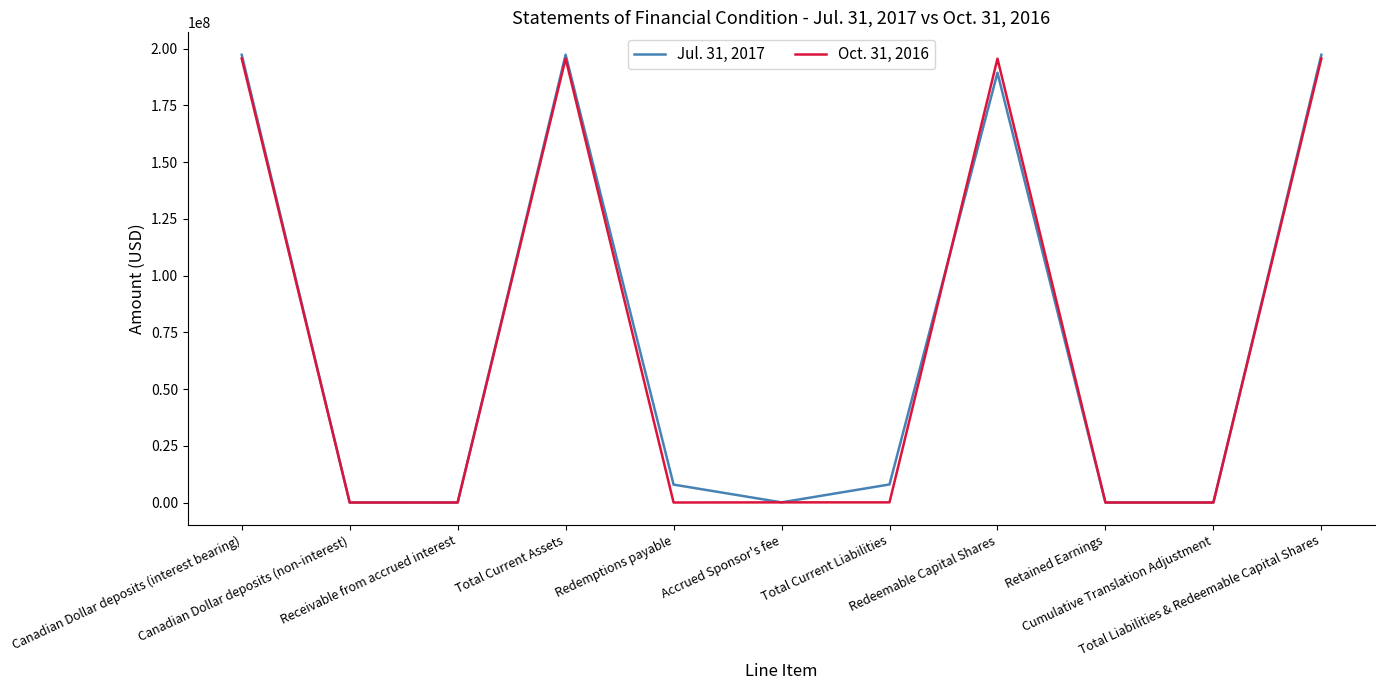

List the series in order of their overall mean, lowest first.

Oct. 31, 2016, Jul. 31, 2017